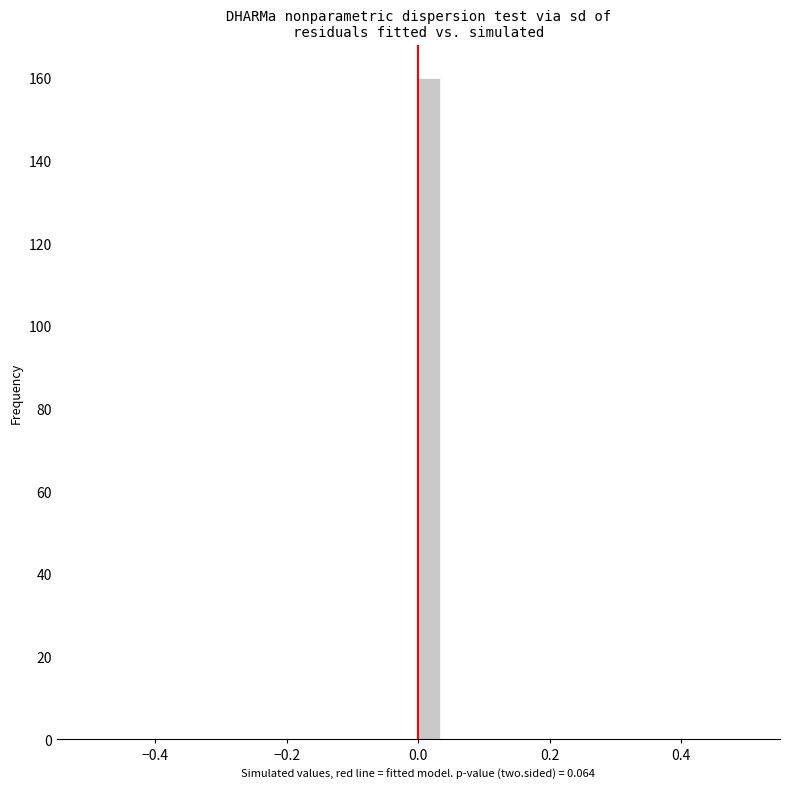

Read against the x-axis, roughly where is the centre of the tallest bar?

0.02